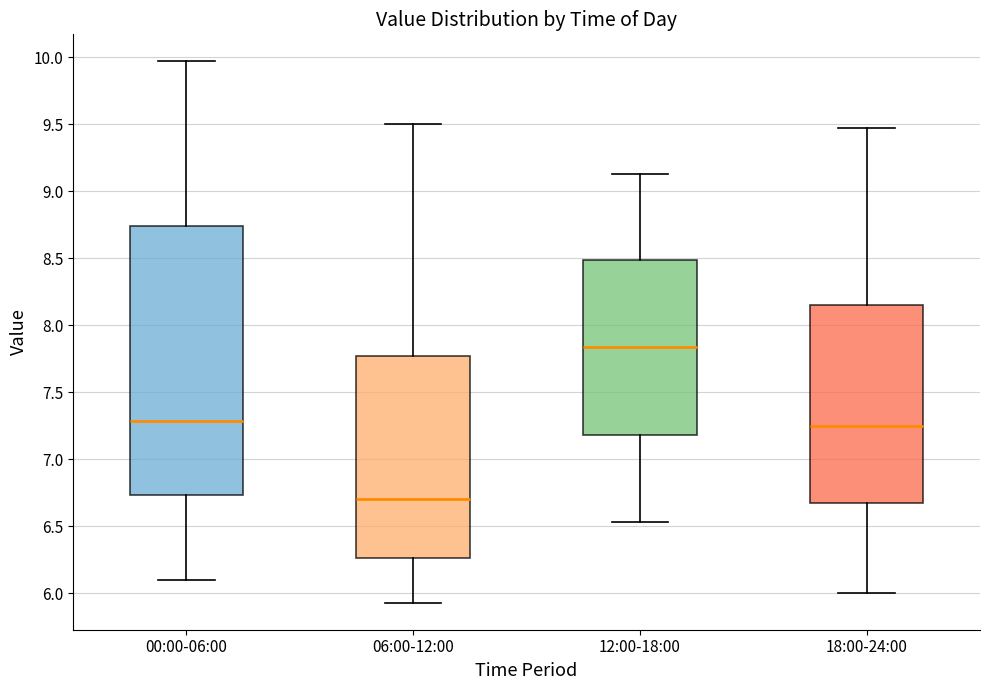

Reading left to right, read every box against the y-axis: the position of its median line, the range the box covers, and the ends of its whiskers. The values are not printed on the chart, so give them approximately, as read against the axis.

00:00-06:00: median 7.30, box 6.75 to 8.75, whiskers 6.10 to 9.95
06:00-12:00: median 6.70, box 6.25 to 7.75, whiskers 5.95 to 9.50
12:00-18:00: median 7.85, box 7.20 to 8.50, whiskers 6.55 to 9.15
18:00-24:00: median 7.25, box 6.70 to 8.15, whiskers 6.00 to 9.45